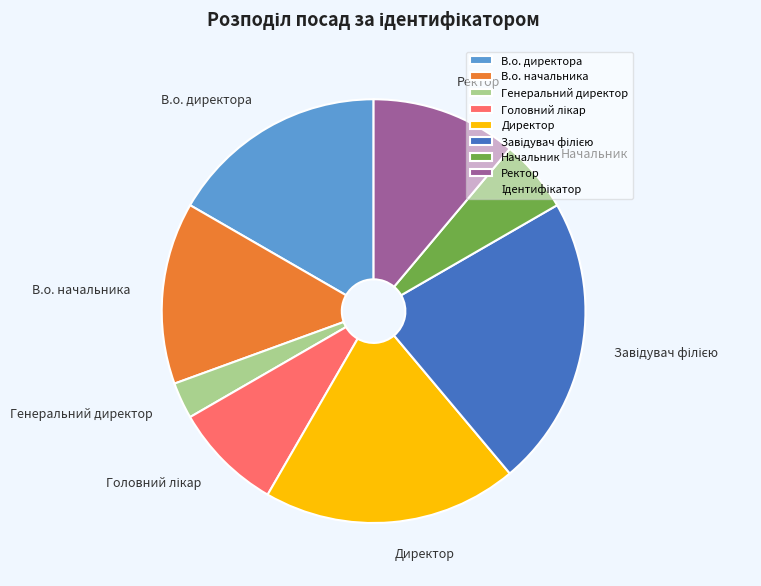

Approximately how many times larger is the value at Директор compared to Начальник?

3.5